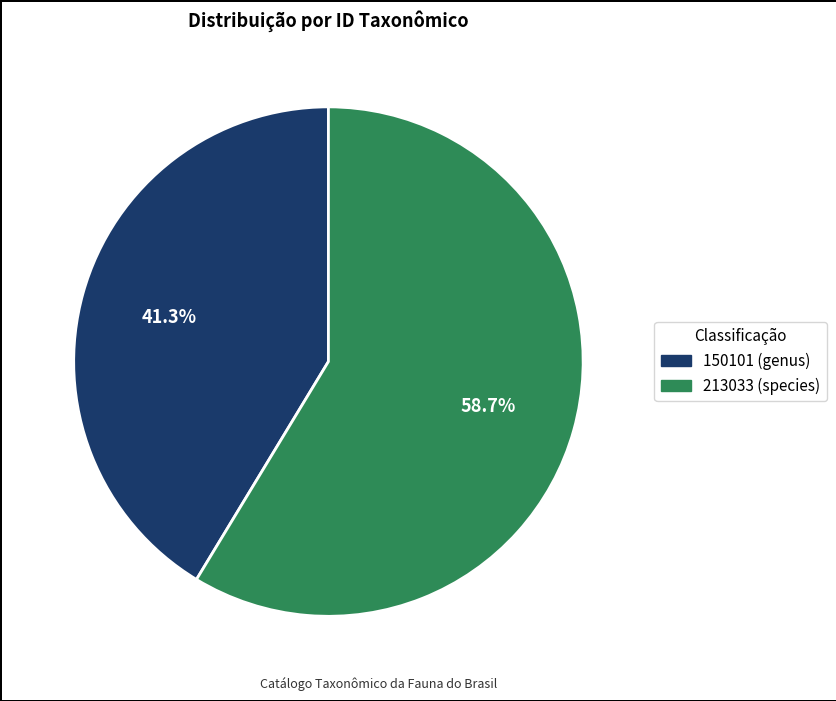

Count the number of slices in the pie.

2